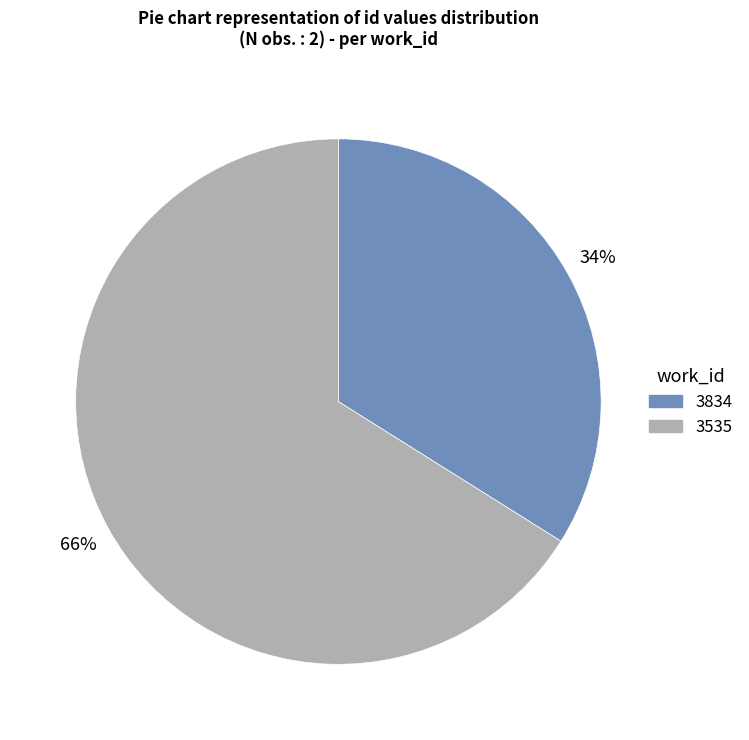

To the nearest percent, what is the average slice percentage?

50%